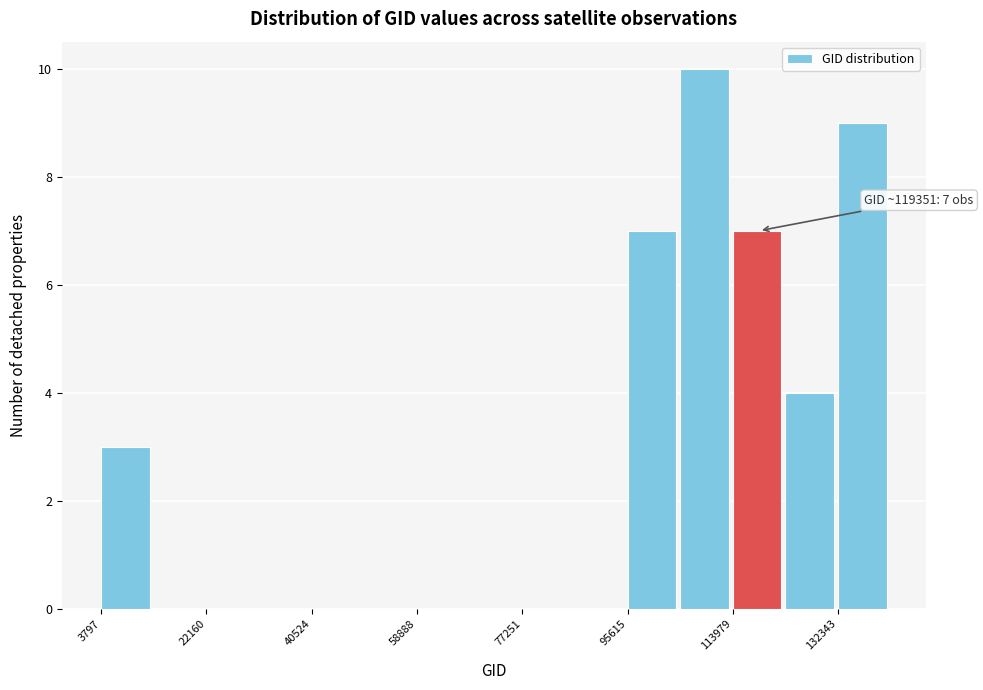

Which range on the x-axis has the tallest bar?

104000 to 114000